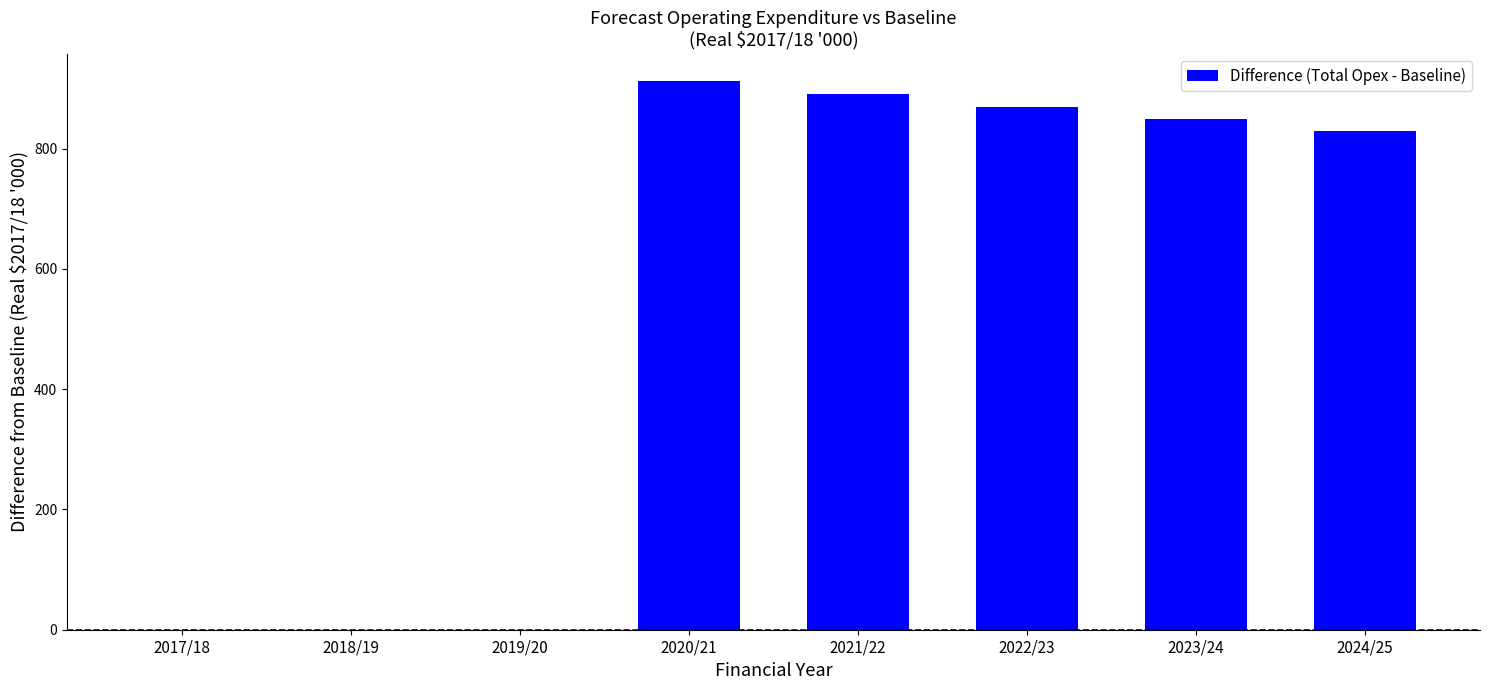

Where is the data nearest to the value 456?

2024/25